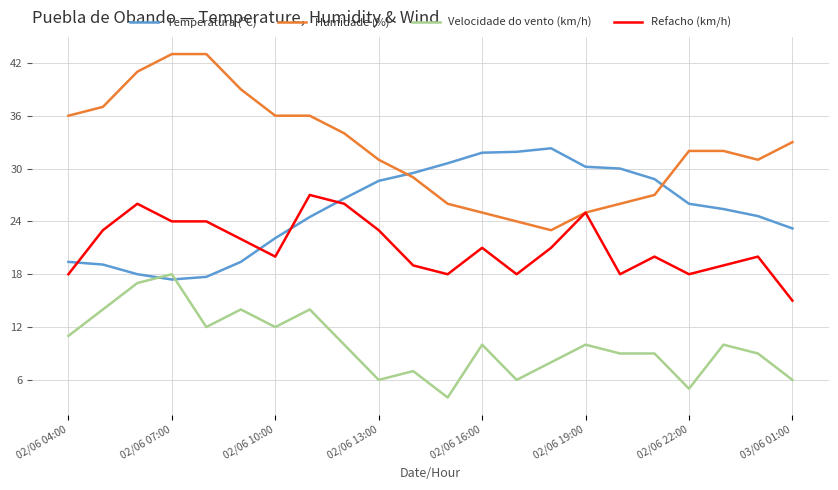

Which series has the largest total across all categories?

Humidade (%)